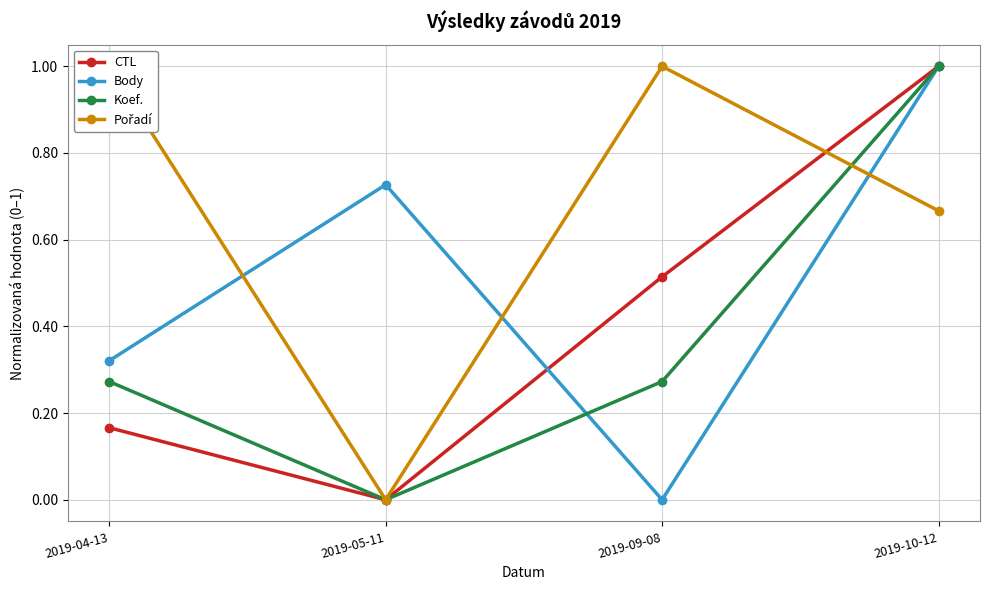

Reading left to right, transcribe all the data shown in this chart.

CTL: 0.2	0.0	0.5	1.0
Body: 0.3	0.7	0.0	1.0
Koef.: 0.3	0.0	0.3	1.0
Pořadí: 1.0	0.0	1.0	0.7